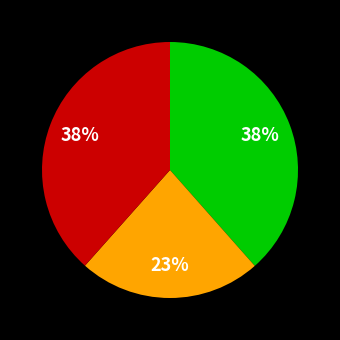

Does any single category account for the majority?

No